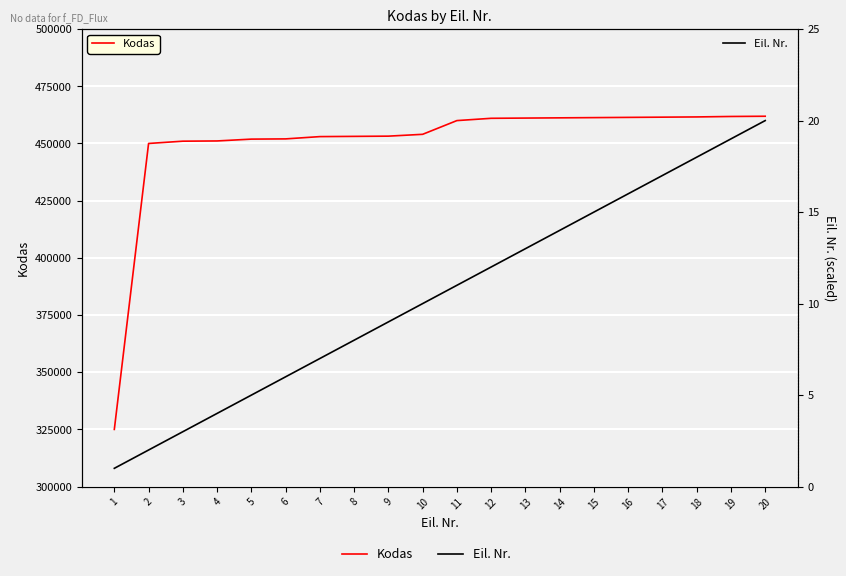

List the series in order of their overall mean, highest first.

Kodas, Eil. Nr.